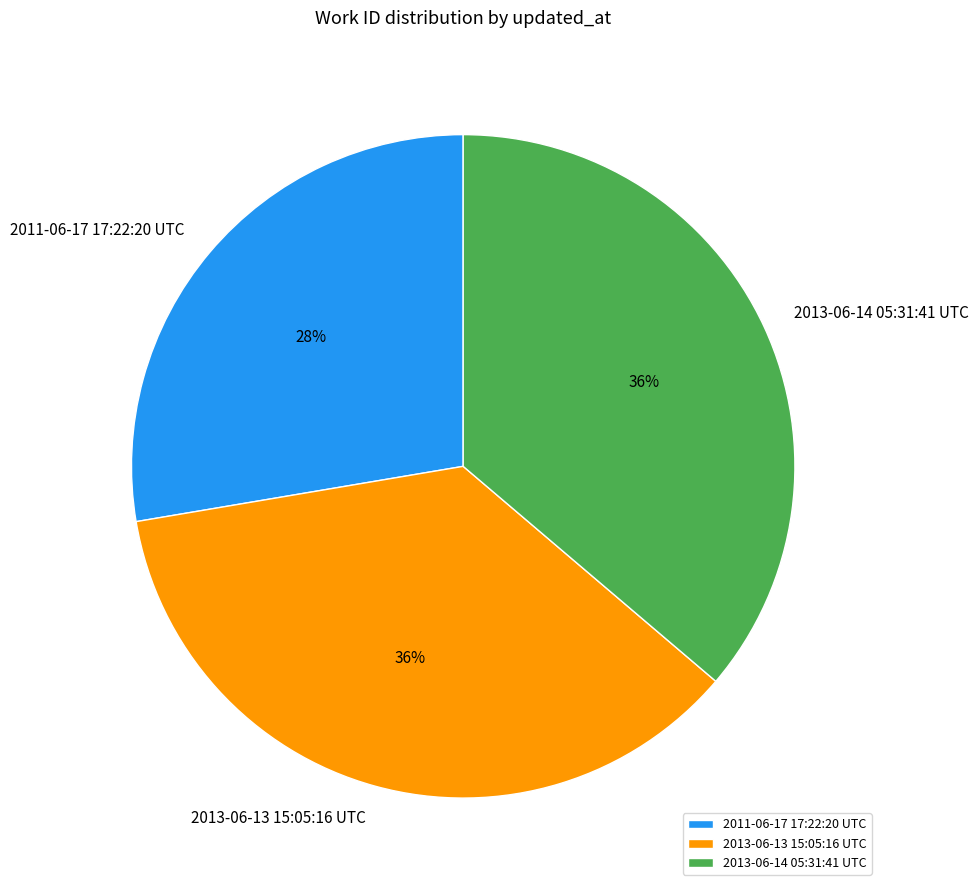

What is the smallest slice in the pie chart?

2011-06-17 17:22:20 UTC